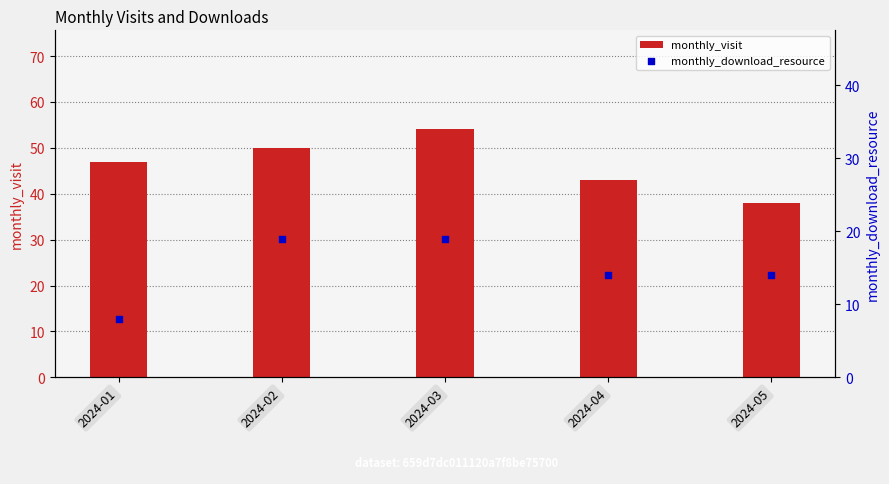

Which series has the largest Y range (max minus min)?

monthly_visit